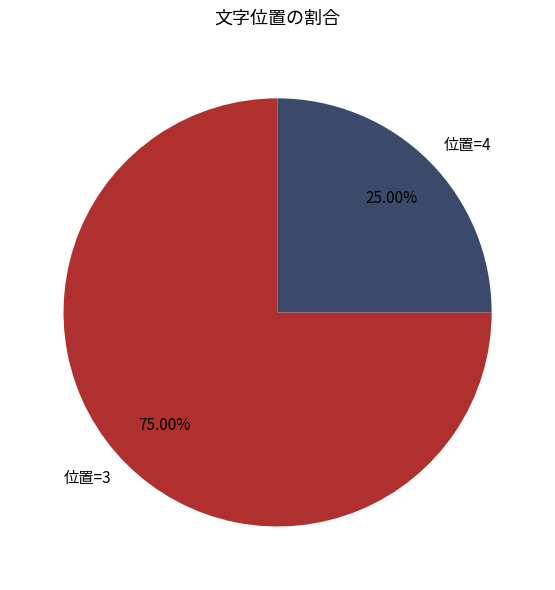

Which has a higher value, 位置=3 or 位置=4?

位置=3